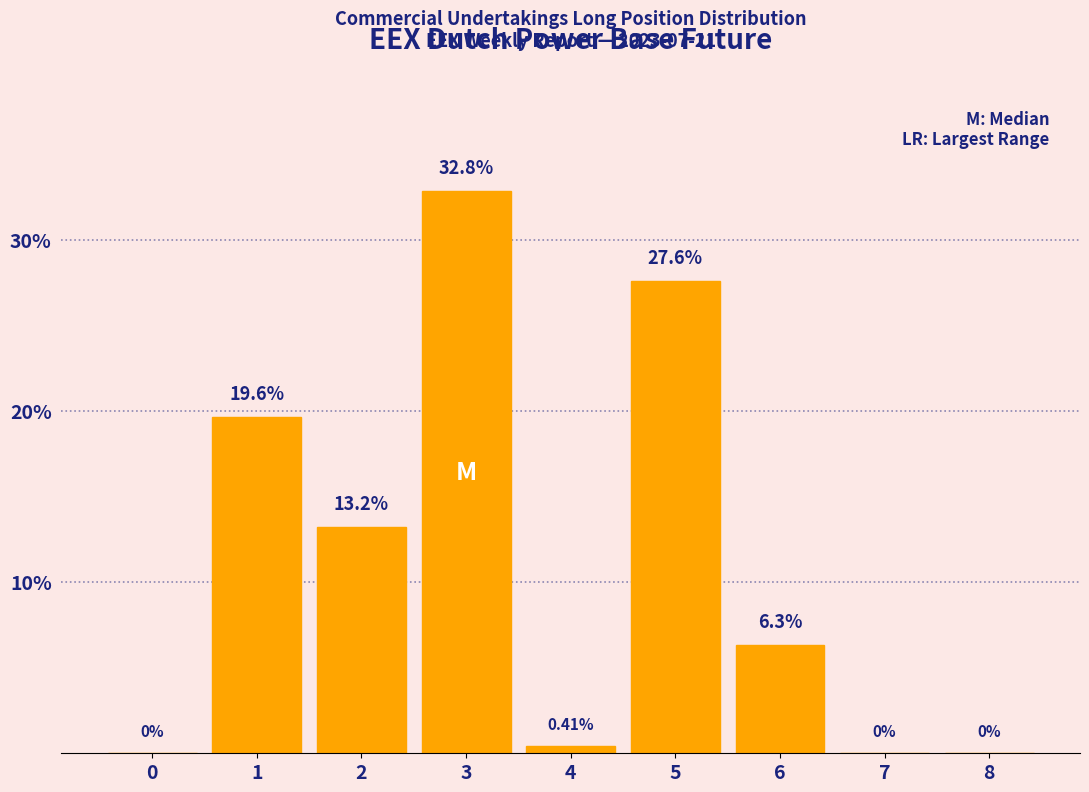

What is the sum of the values at 3 and 7?

32.8